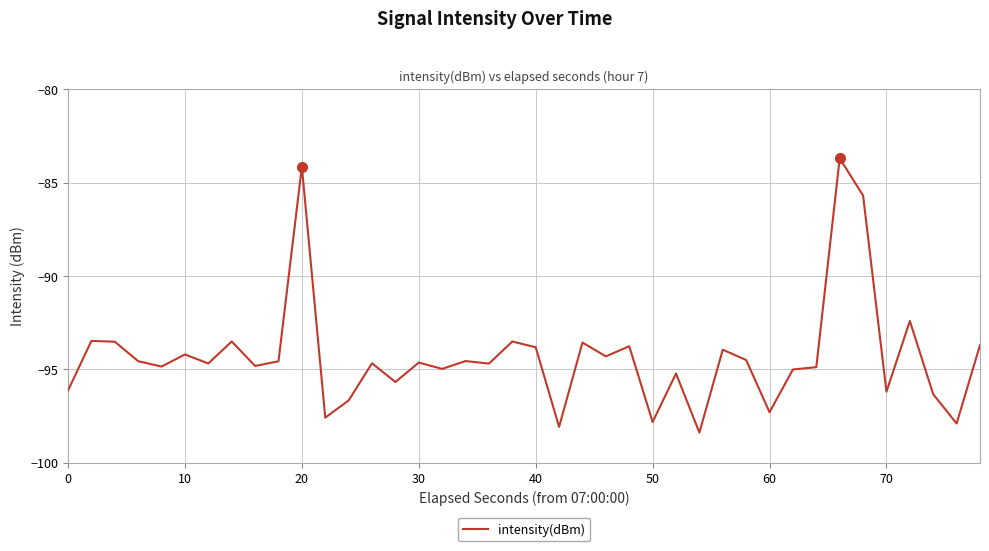

What is the difference between the maximum and minimum values?

14.7